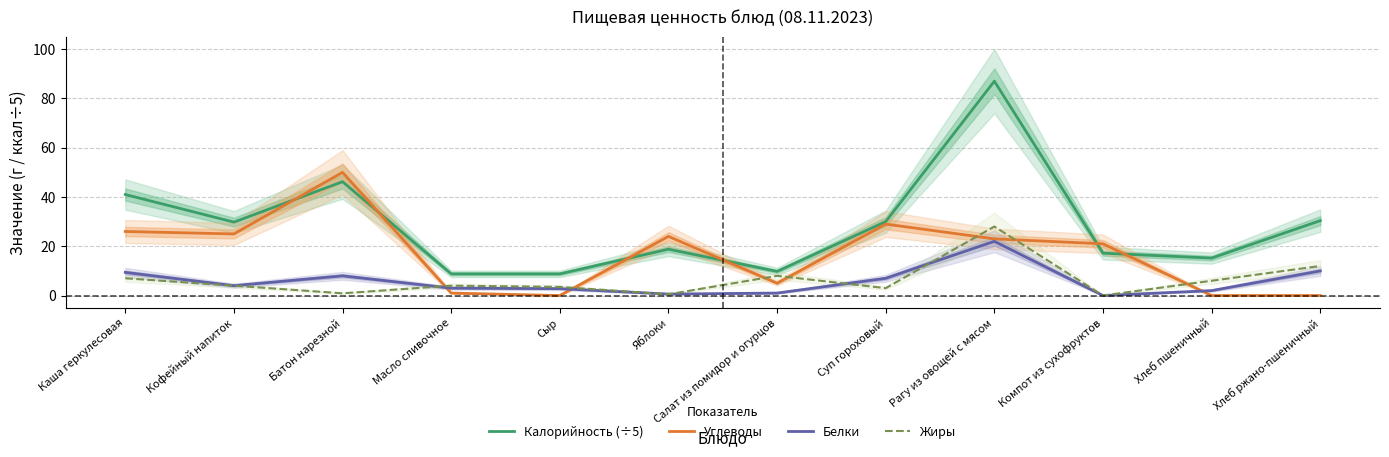

How many lines are shown in the chart?

4